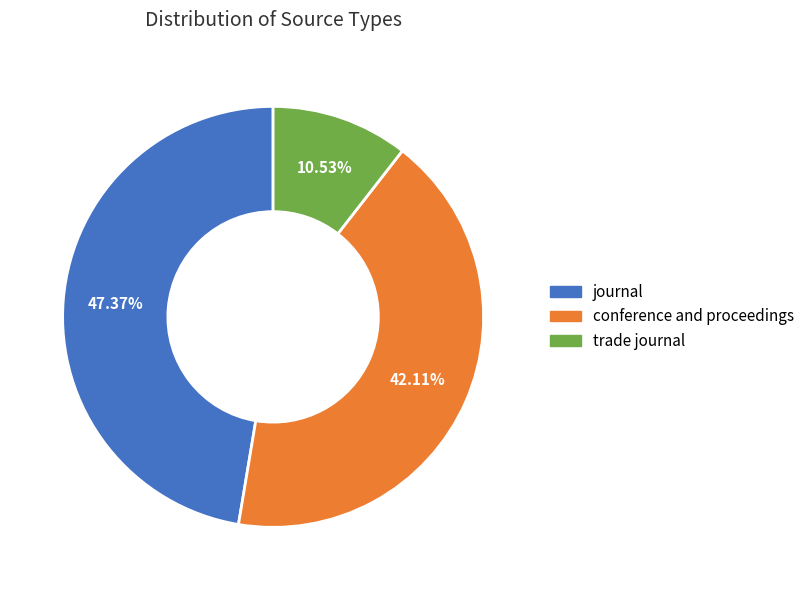

How many slices are in this pie chart?

3